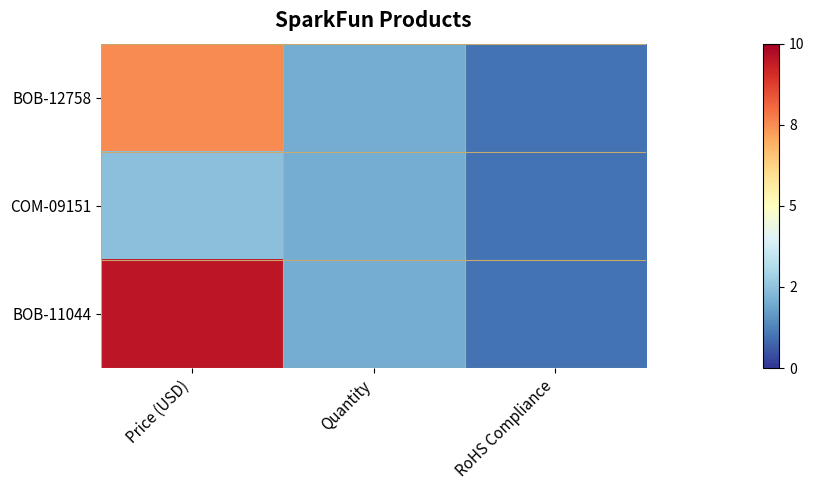

Between Price (USD) and RoHS Compliance, which is larger?

Price (USD)